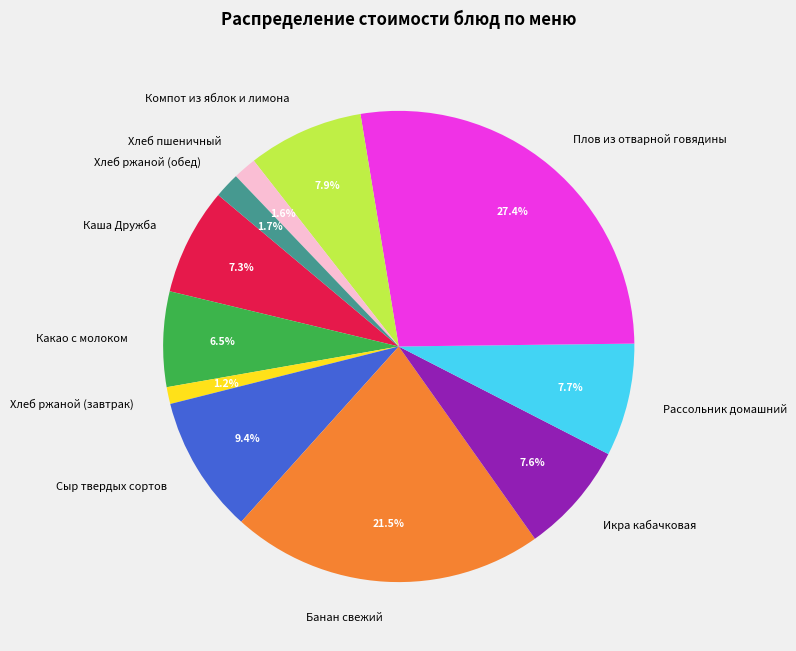

Between Сыр твердых сортов and Икра кабачковая, which is larger?

Сыр твердых сортов